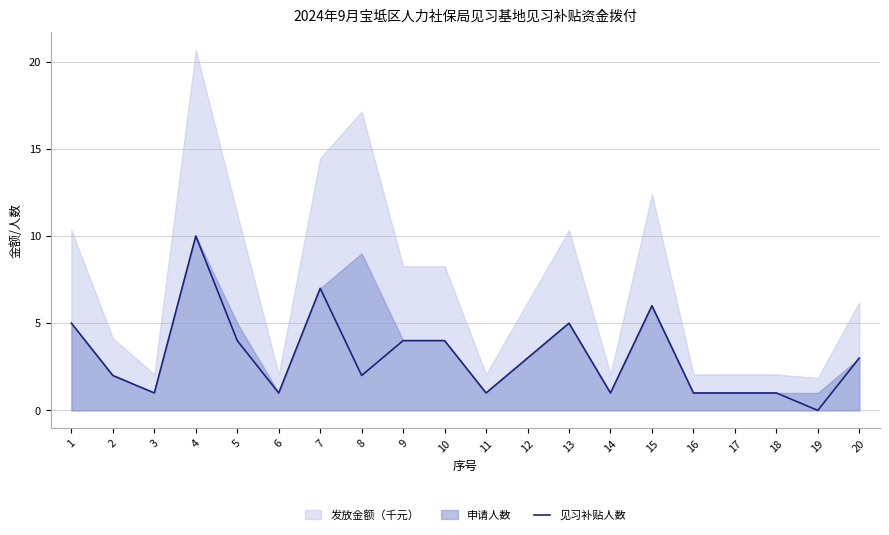

Is it true that 见习补贴人数 equals 3 at 12?

True